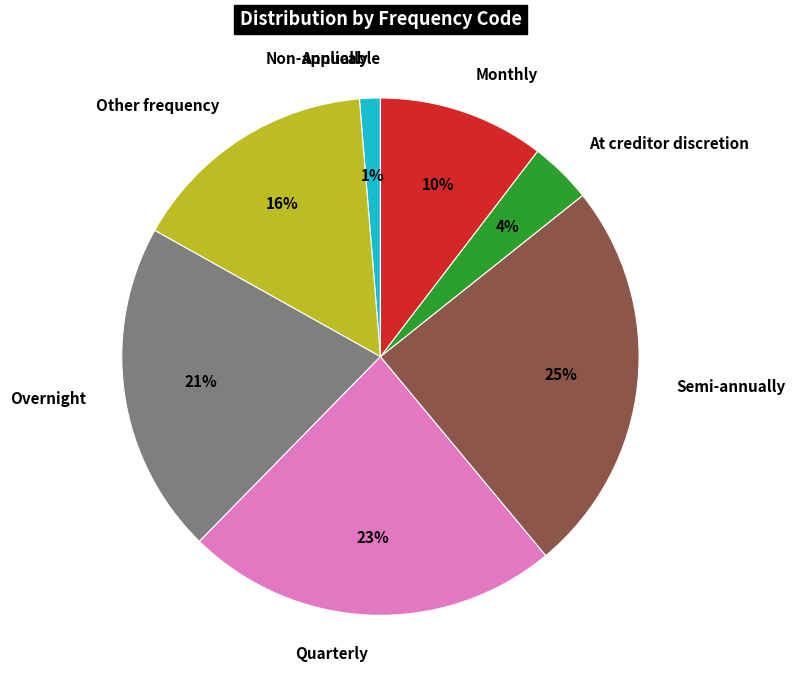

Does any single category account for the majority?

No